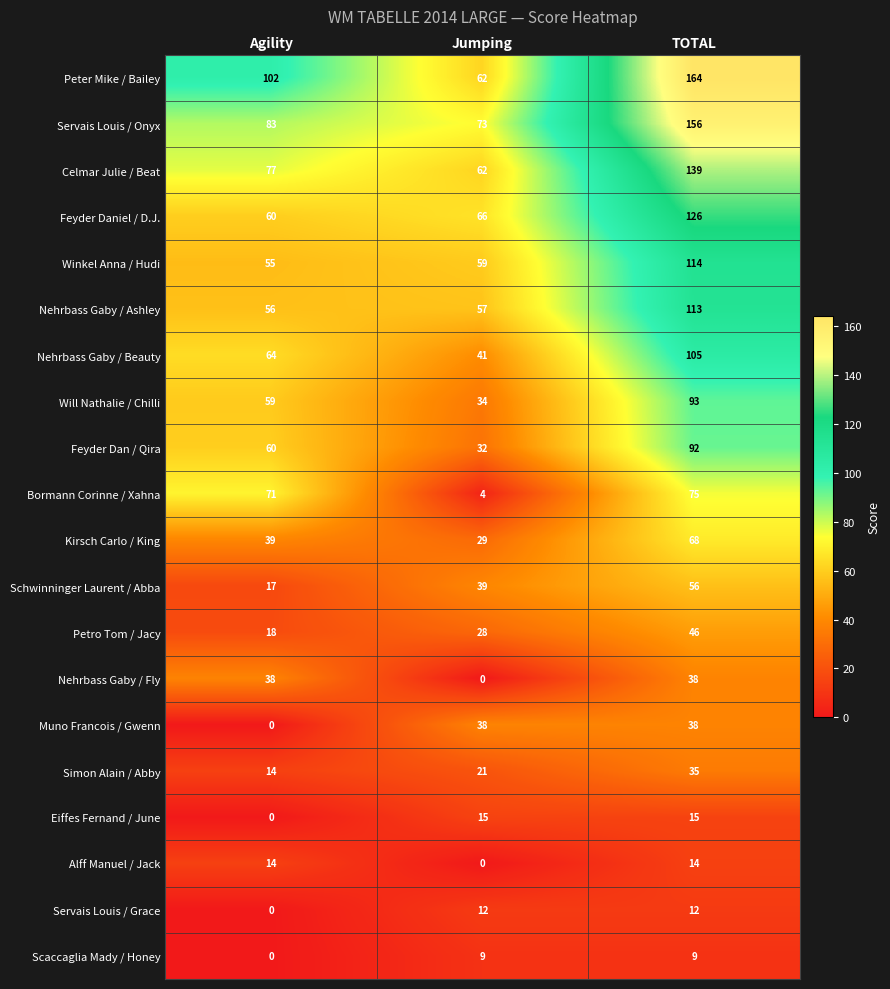

Which category has the lowest value in the Schwinninger Laurent / Abba series?

Agility